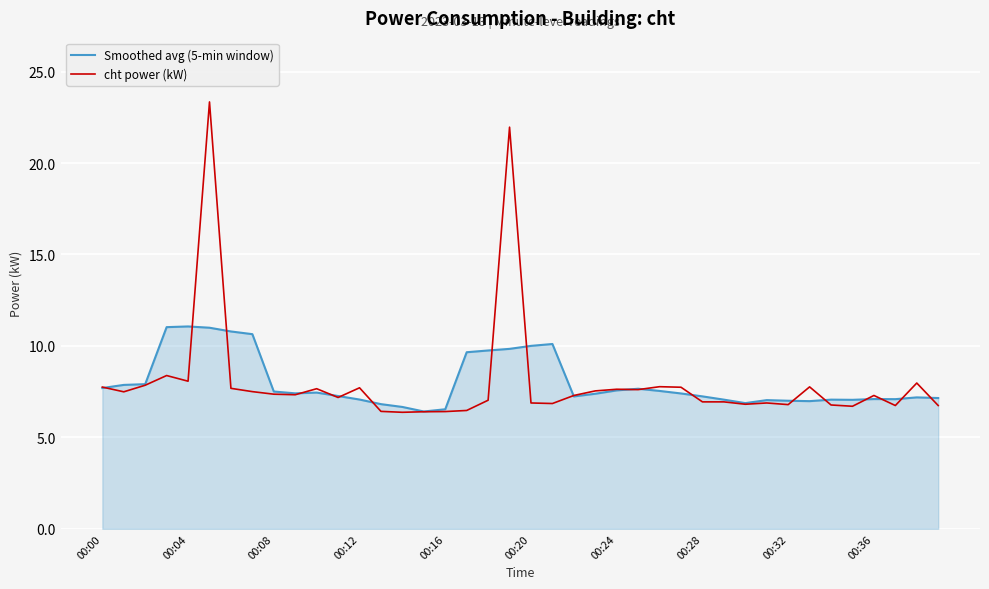

Rank the series by their maximum value, from highest to lowest.

cht power (kW), Smoothed avg (5-min window)